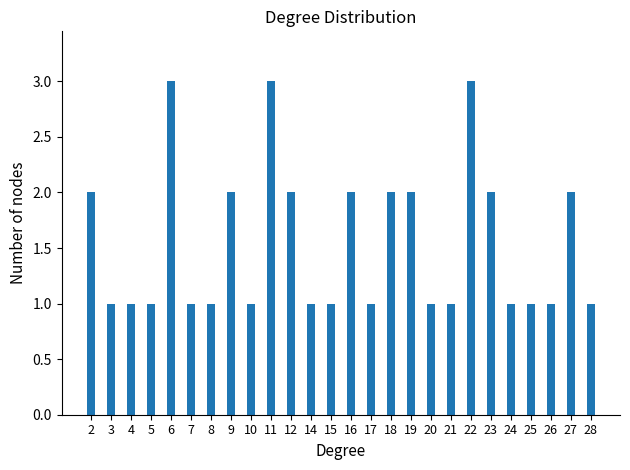

What is the average value?

2